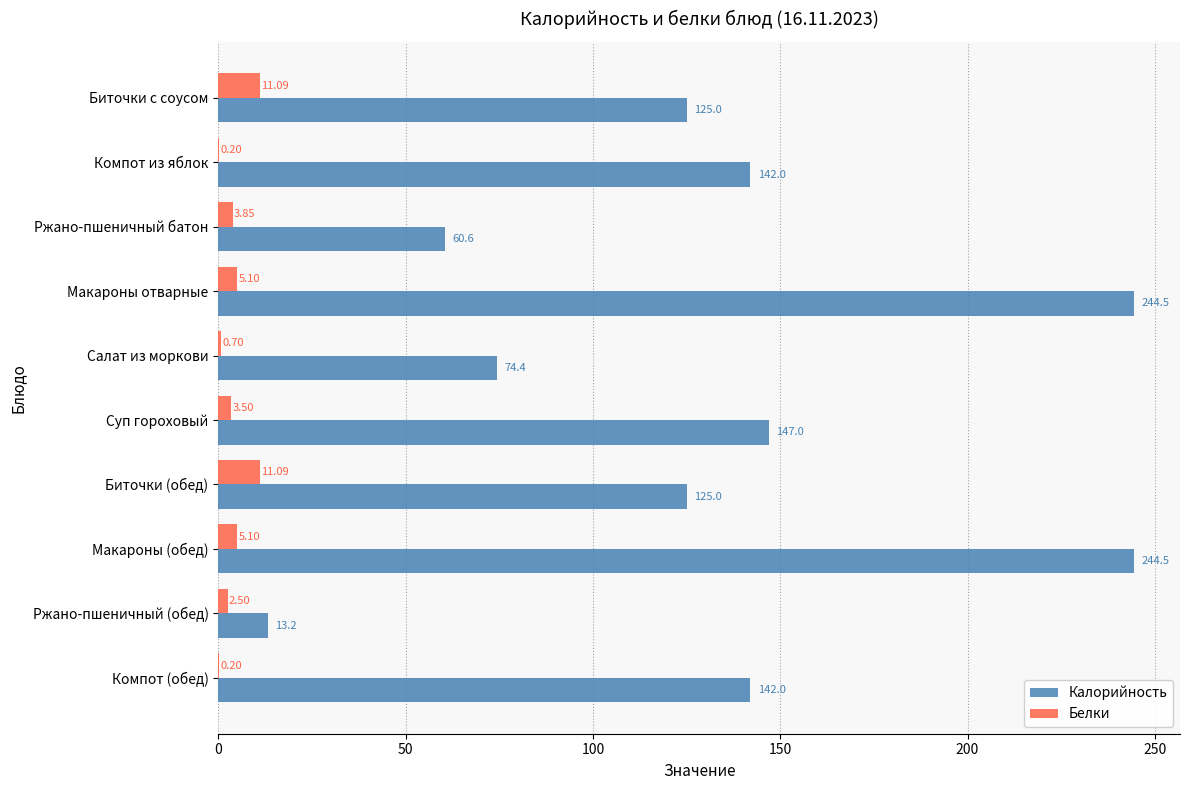

What is the total value across all series at Ржано-пшеничный (обед)?

15.7